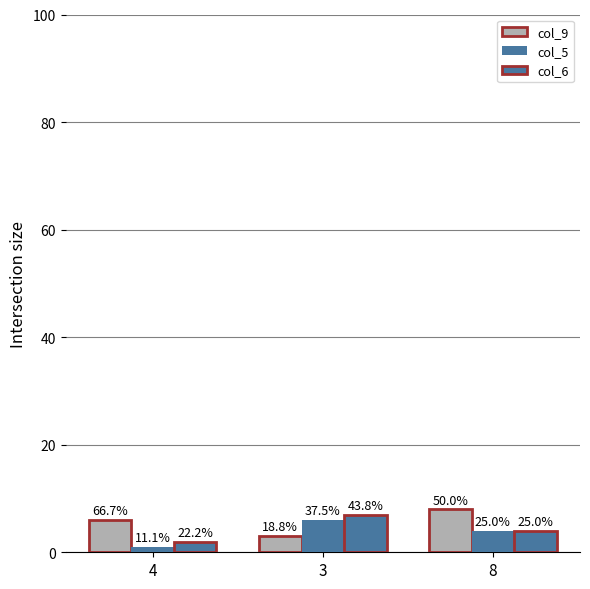

How many bars are there in total?

9